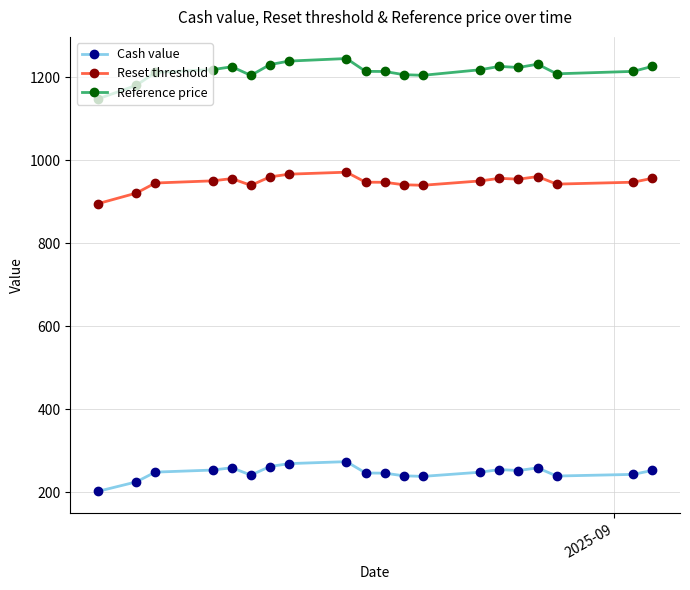

What is the value of the Cash value point at the 1st from the left?

202.0